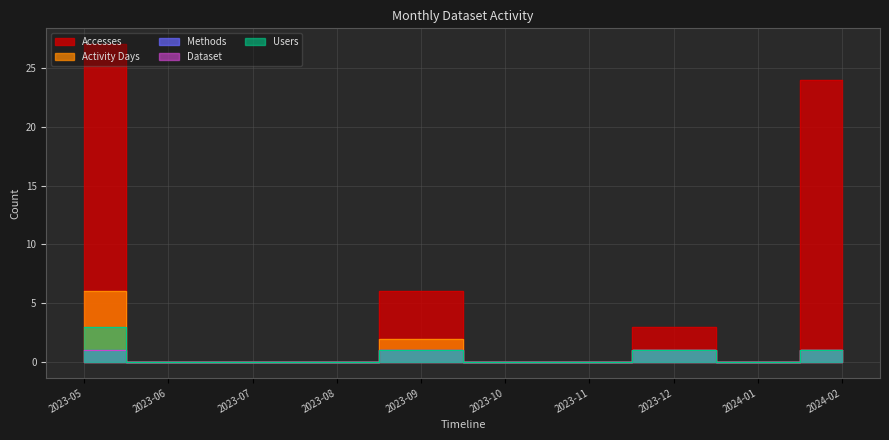

What is the total value across all series at 2024-02?

28